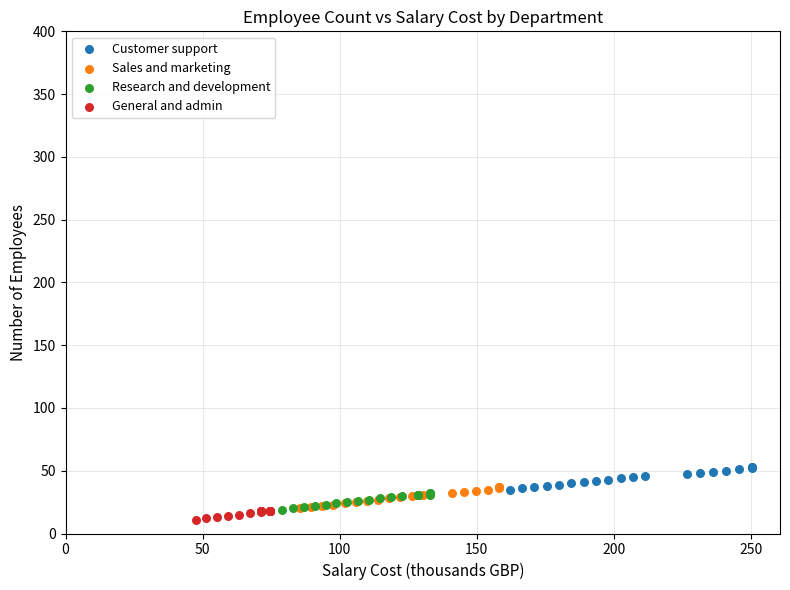

Which series reaches the maximum Y coordinate?

Customer support